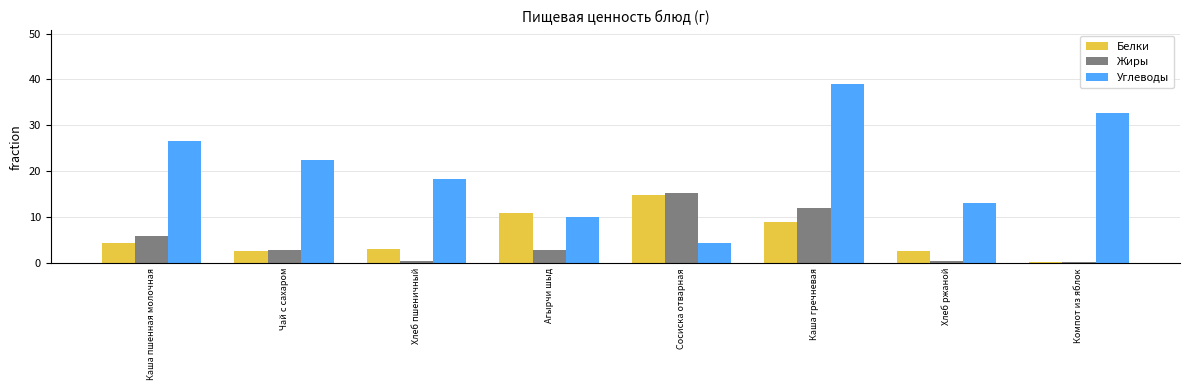

What is the value of the Углеводы bar at the 2nd from the left?

22.4